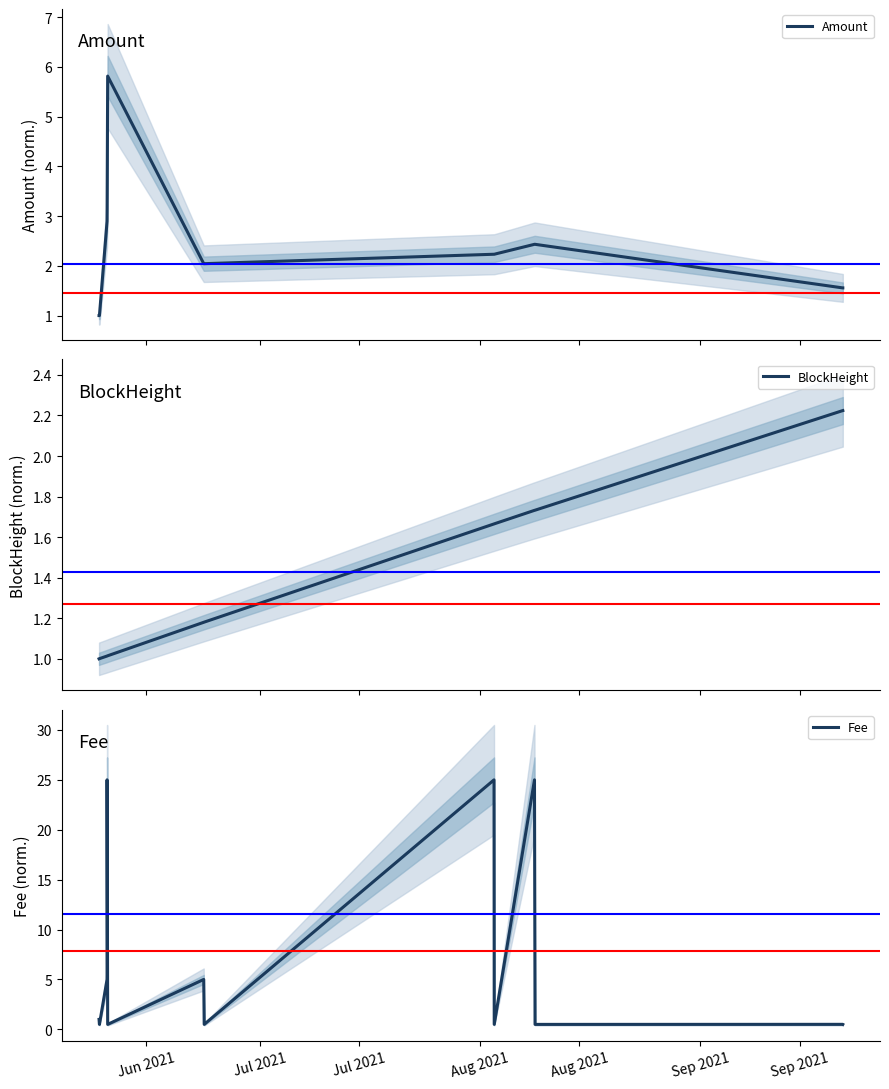

What is the difference between the maximum and second lowest values in the Fee series?

24.5